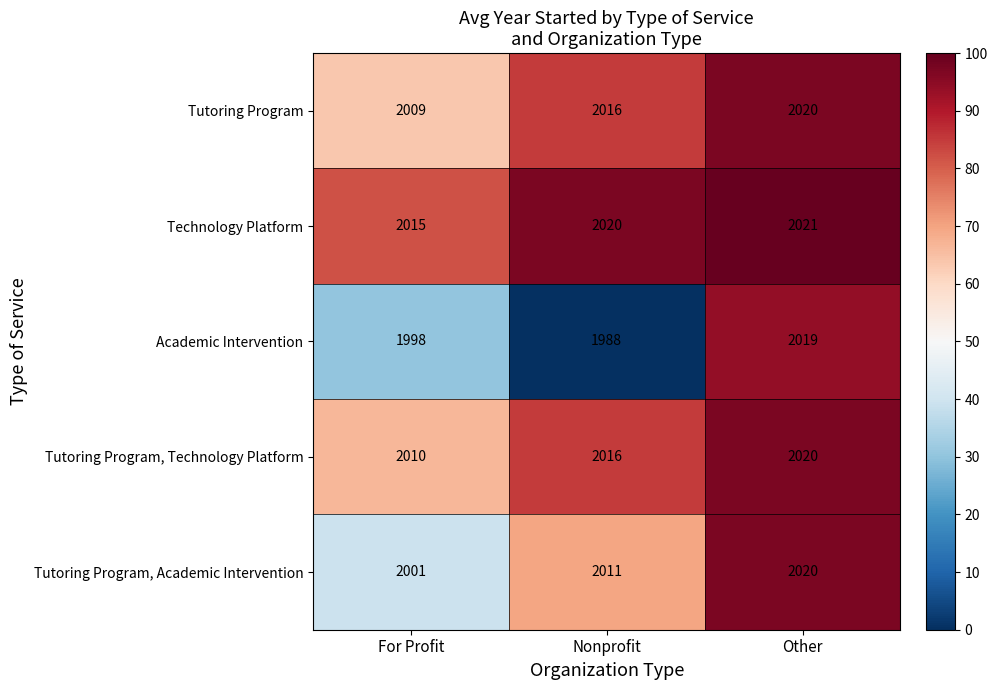

What is the approximate value of Tutoring Program, Academic Intervention at Nonprofit, to the nearest 10?

2010